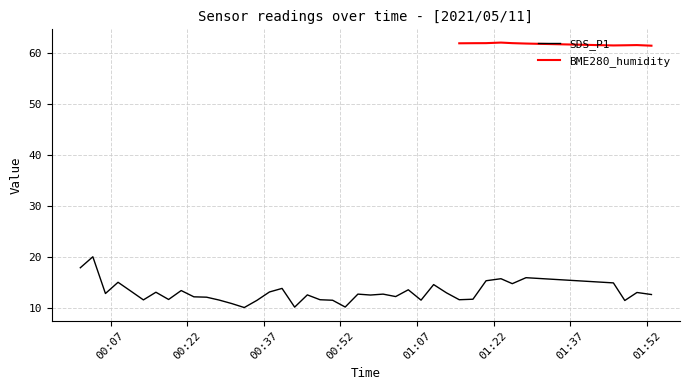

What is the lowest value of the SDS_P1 series?

10.1